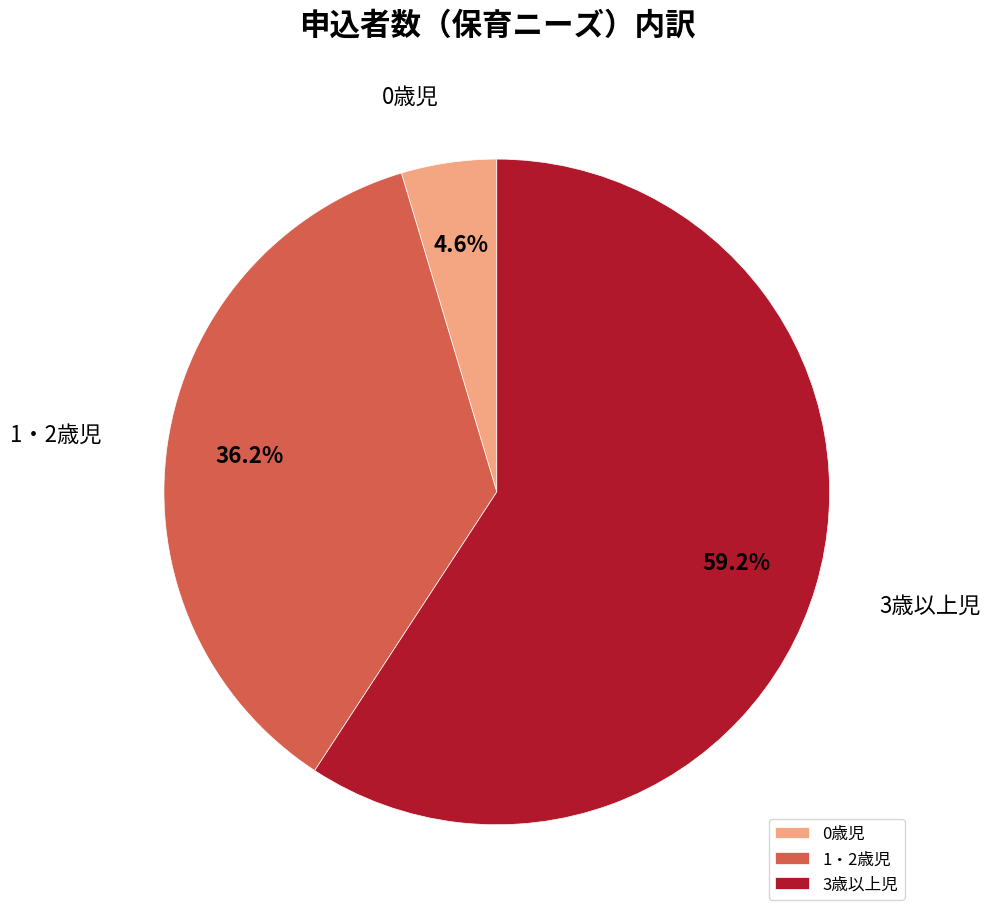

Count the number of slices in the pie.

3